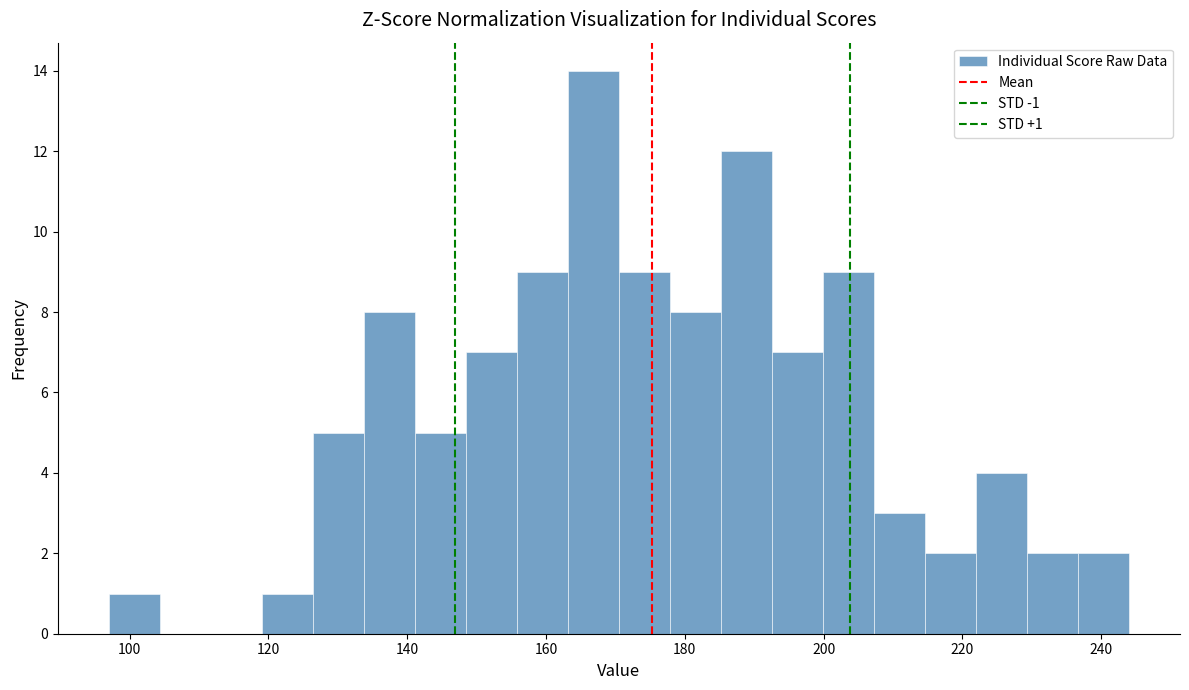

Read against the x-axis, roughly where is the centre of the tallest bar?

166